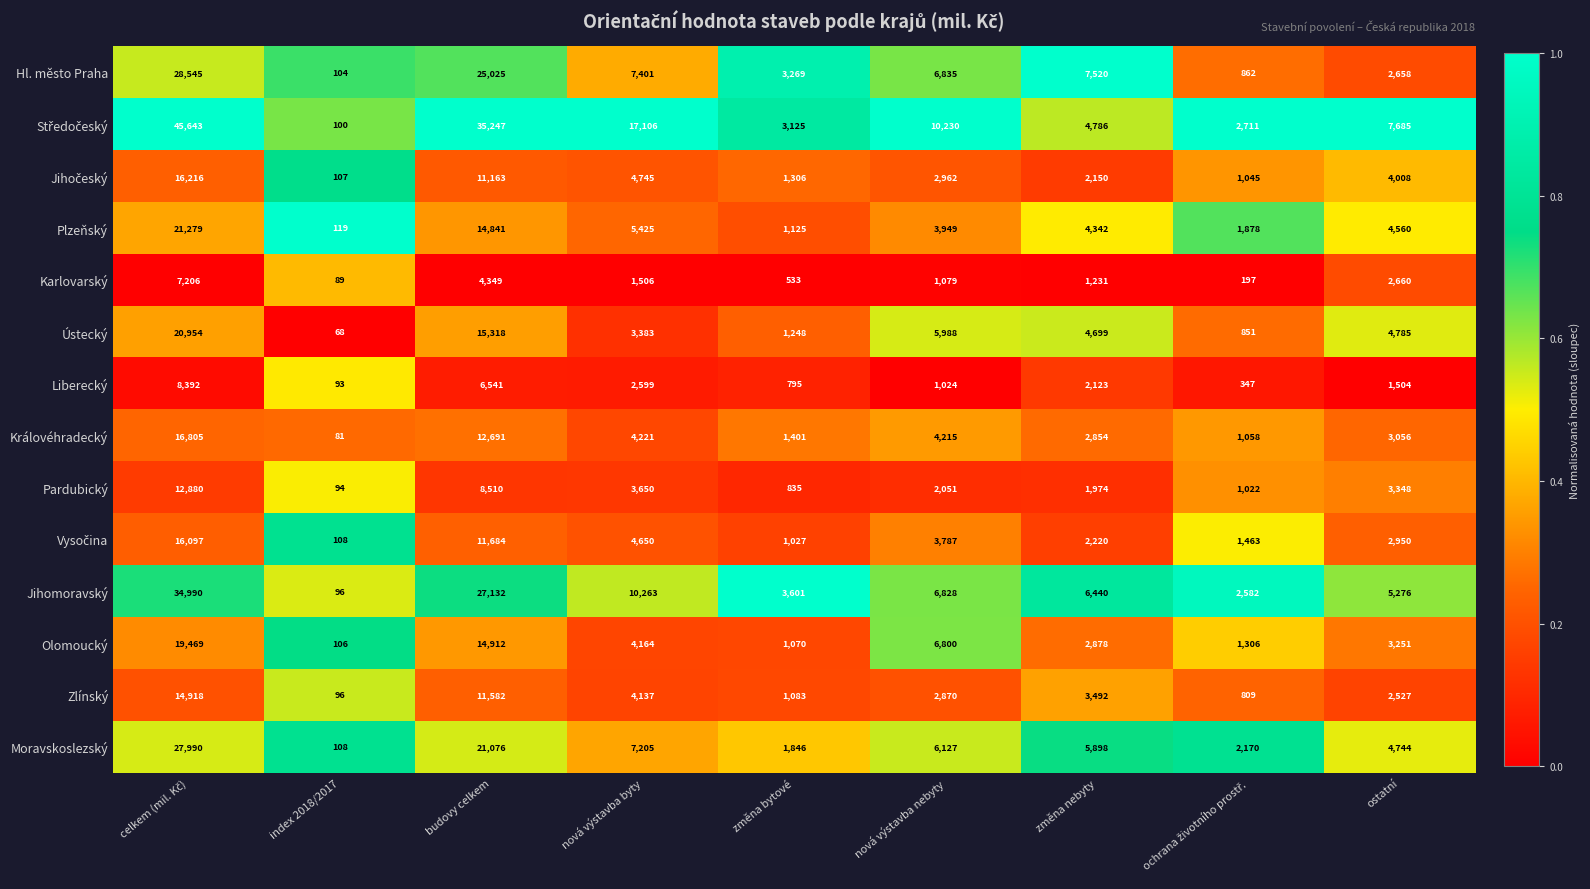

What is the sum of all Plzeňský values?

57518